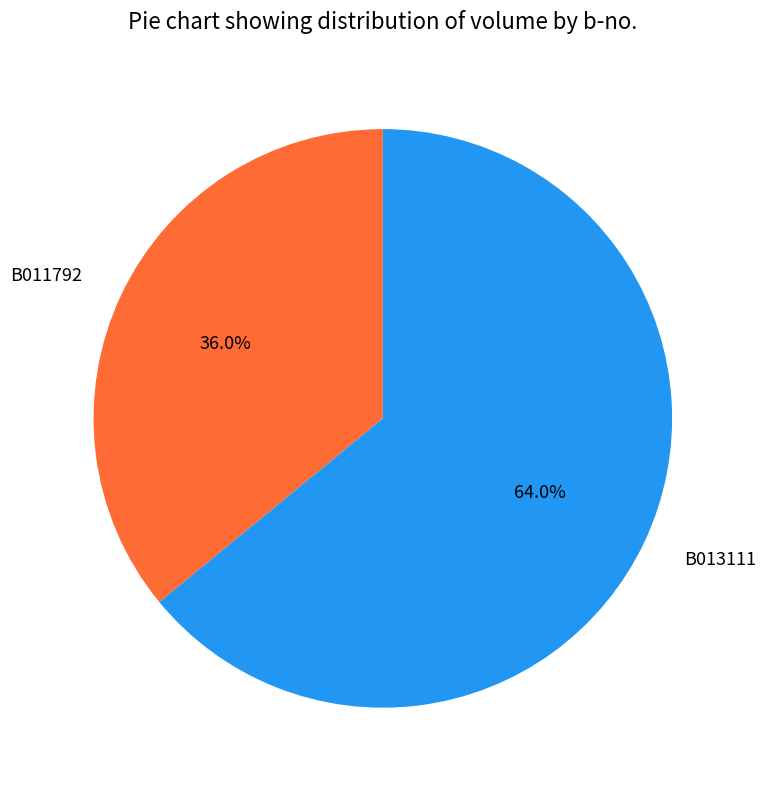

The B013111 slice represents 64% of the pie. True or false?

True